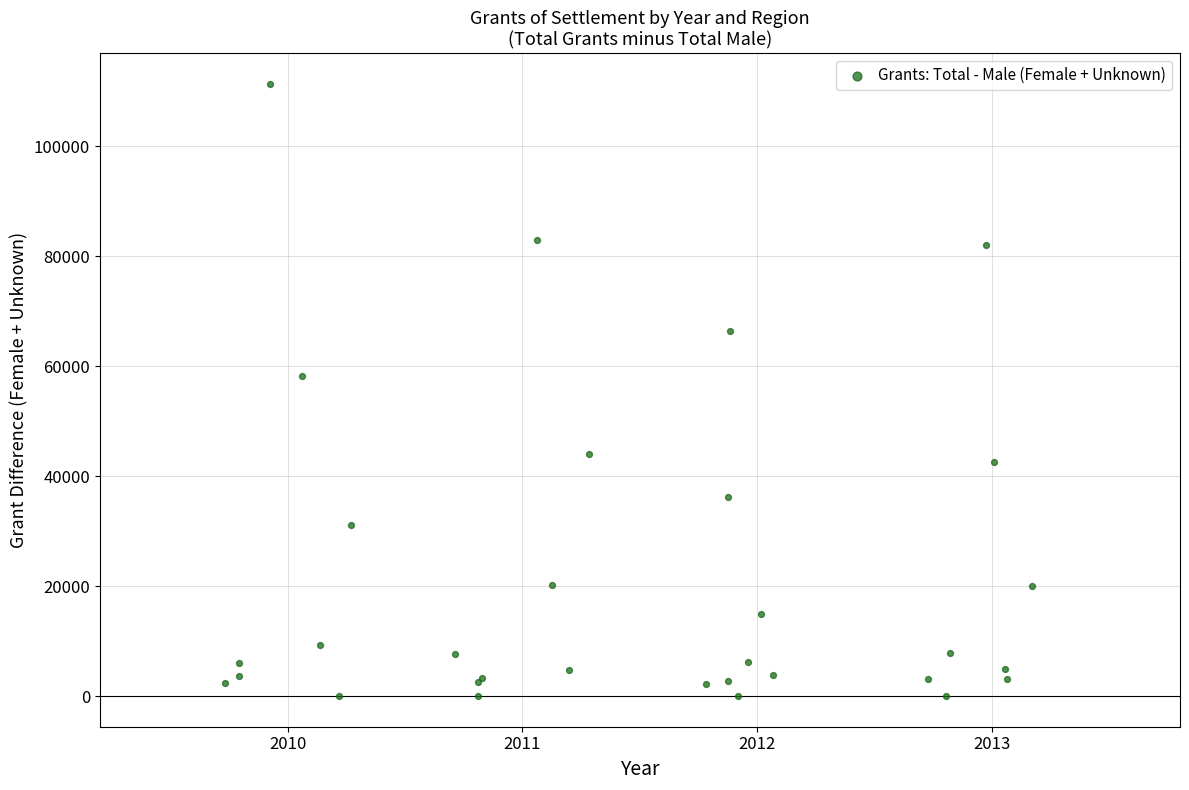

What Y value in the scatter plot is closest to 55695?

58319